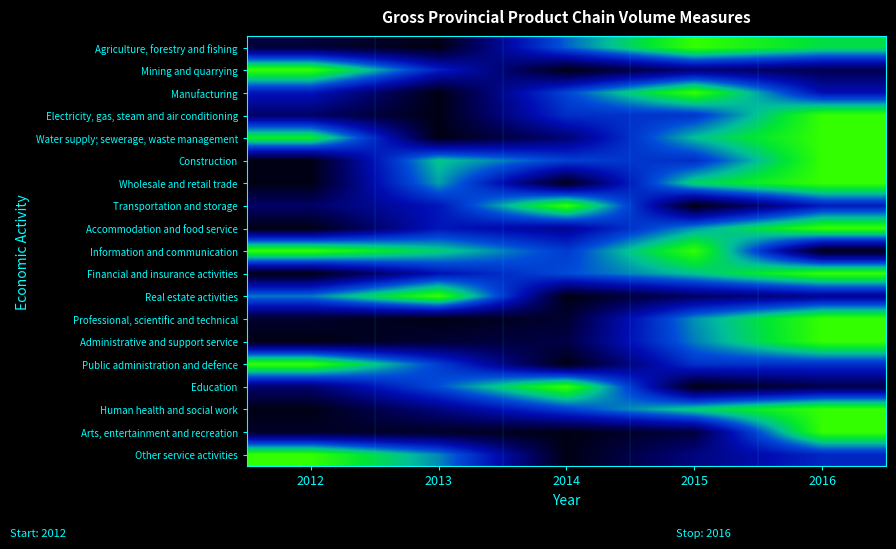

Rank the series by their maximum value, from highest to lowest.

Agriculture, forestry and fishing, Mining and quarrying, Manufacturing, Electricity, gas, steam and air conditioning, Water supply; sewerage, waste management, Construction, Wholesale and retail trade, Transportation and storage, Accommodation and food service, Information and communication, Financial and insurance activities, Real estate activities, Professional, scientific and technical, Administrative and support service, Public administration and defence, Education, Human health and social work, Arts, entertainment and recreation, Other service activities